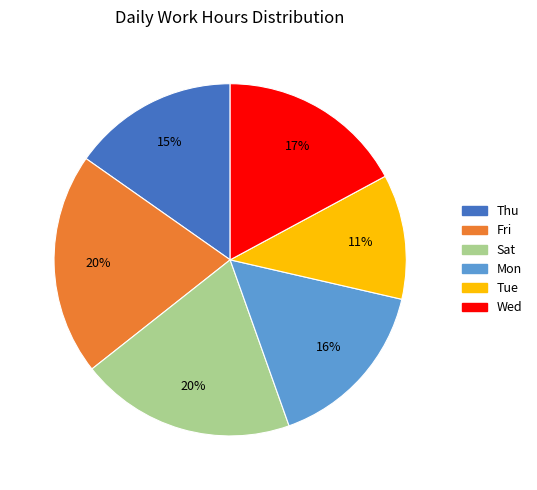

To the nearest percent, what is the average slice percentage?

17%